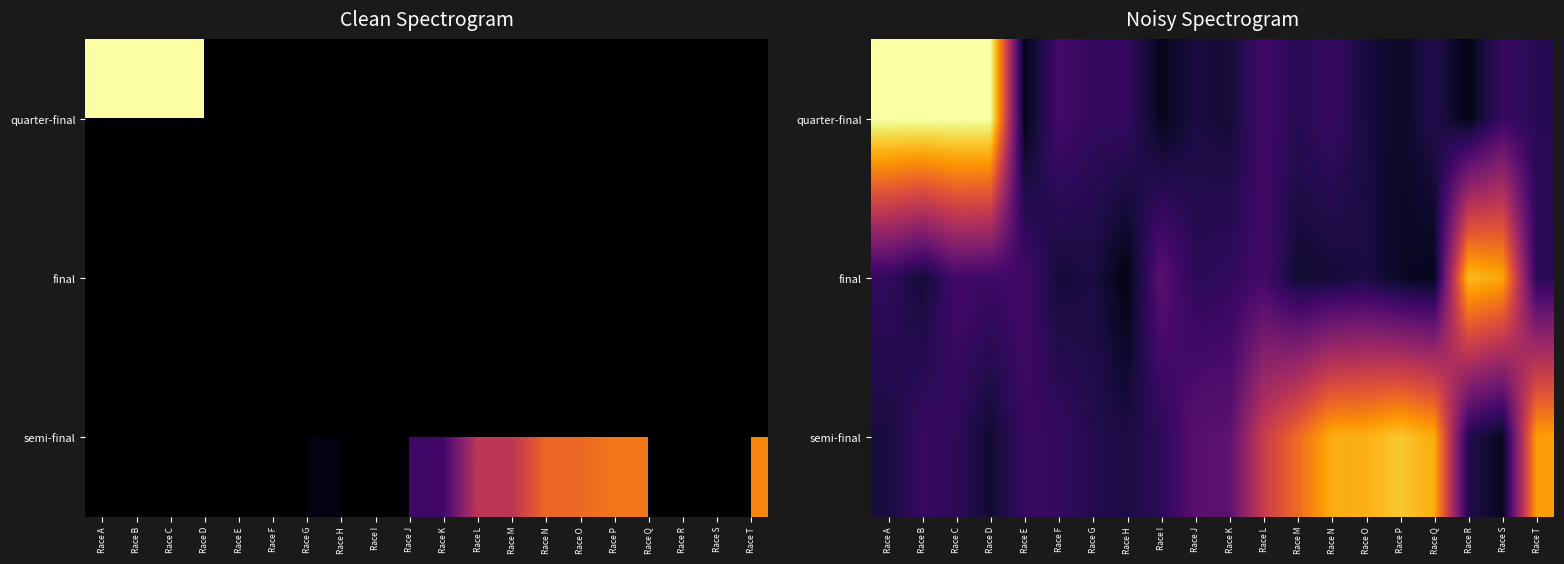

What is the sum of the quarter-final values at Race T and Race L?

0.3